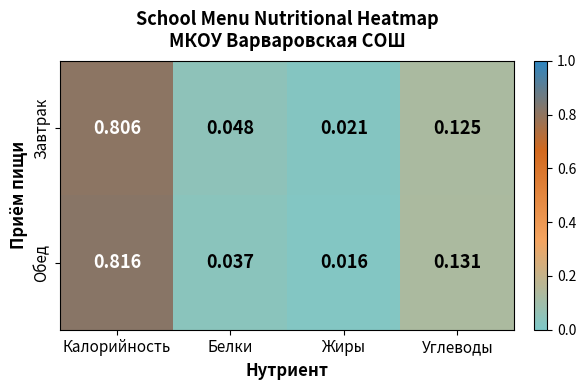

Between Белки and Углеводы, which series saw the biggest shift?

Обед